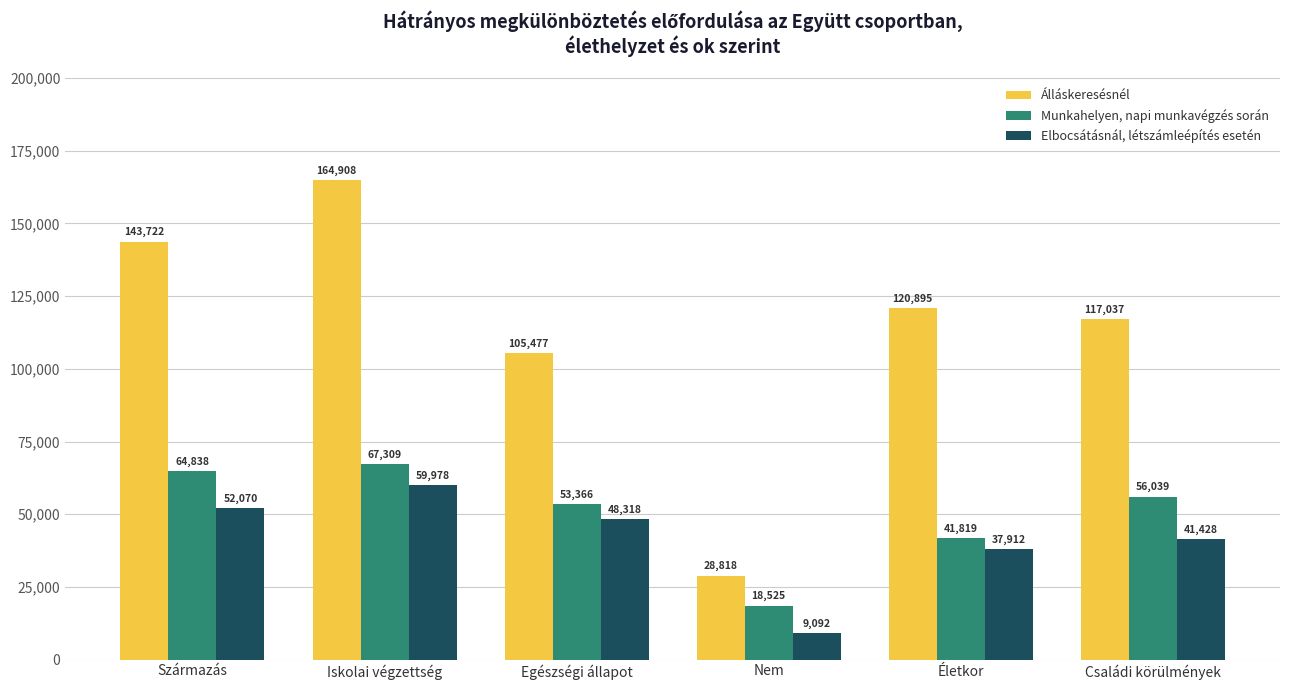

The value of Elbocsátásnál, létszámleépítés esetén at Egészségi állapot is 48318. True or false?

True